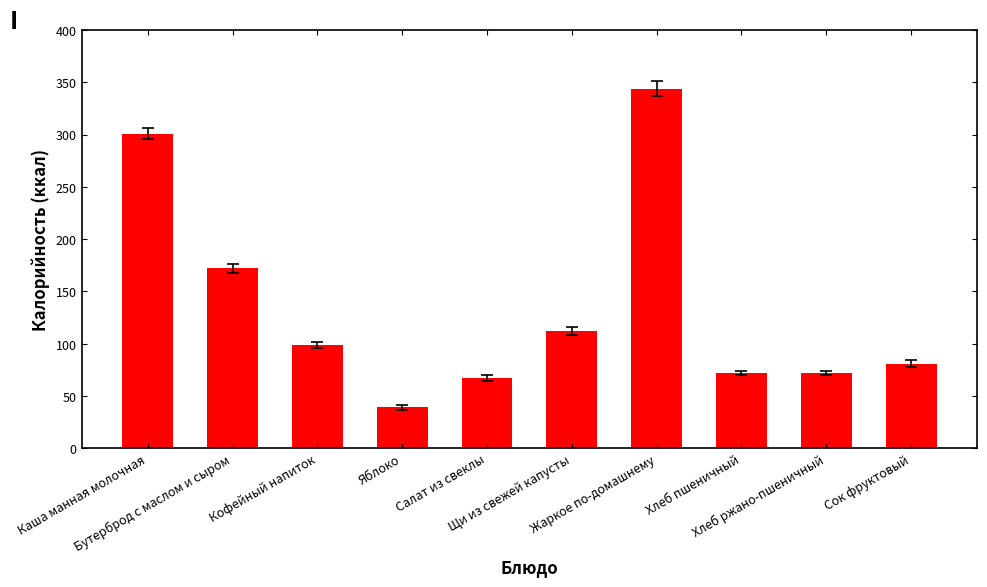

Reading left to right, what are all the values shown in this chart?

301	172	99	39	67	112	344	72	72	81